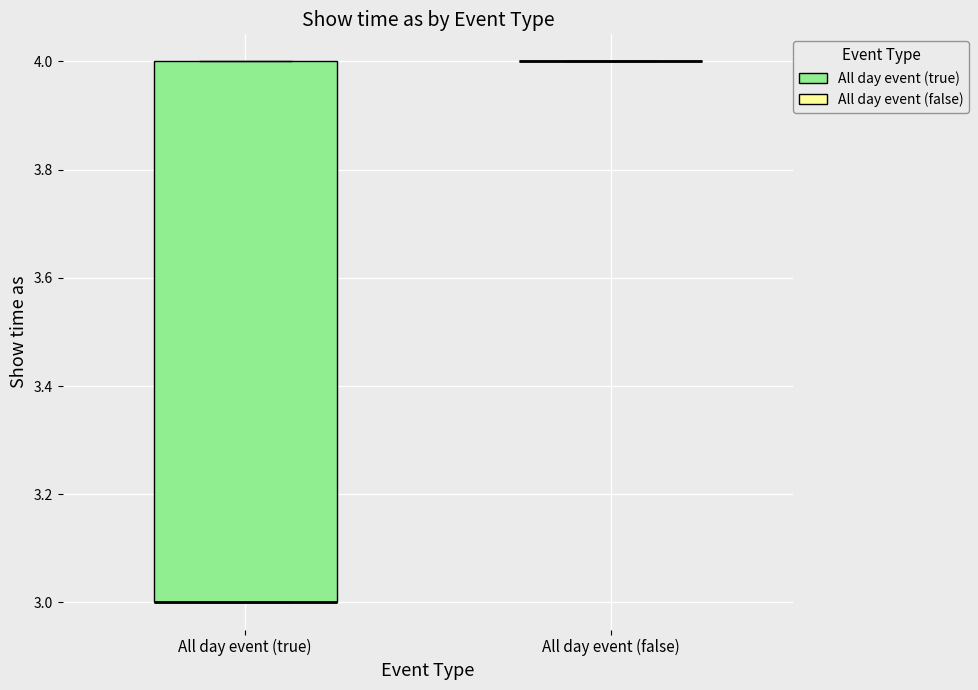

Reading left to right, transcribe this box plot: for each box, give where its median line is, the range the box spans, and where its two whiskers end, as read against the y-axis. The values are not printed on the chart, so give them approximately, as read against the axis.

All day event (true): median 3 (drawn on the box's lower edge), box 3 to 4, whiskers 3 to 4
All day event (false): box collapsed to a line at 4, whiskers 4 to 4